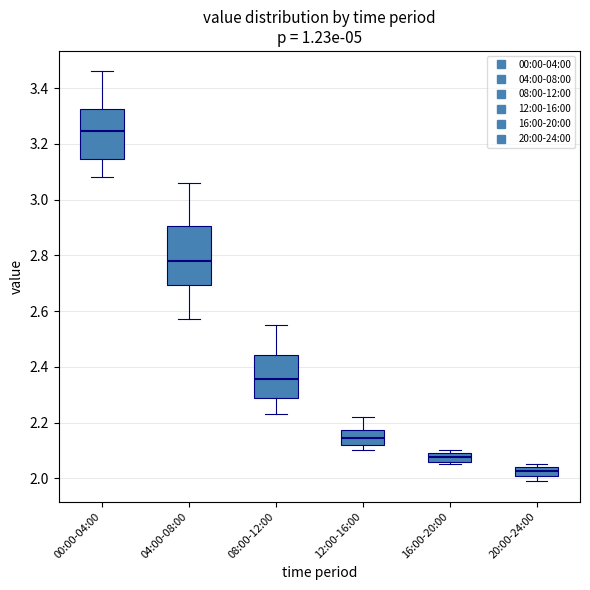

Which box has the lowest median line?

20:00-24:00